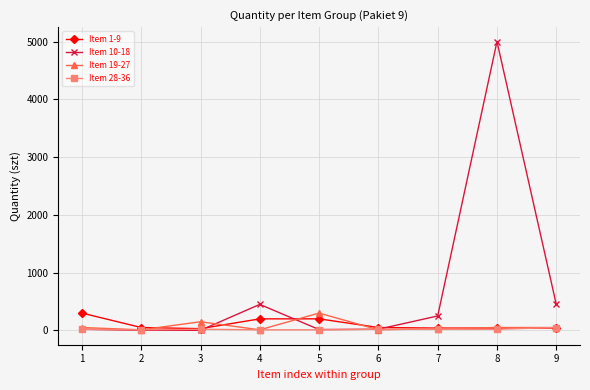

True or false: Item 1-9 and Item 10-18 intersect in this chart.

True